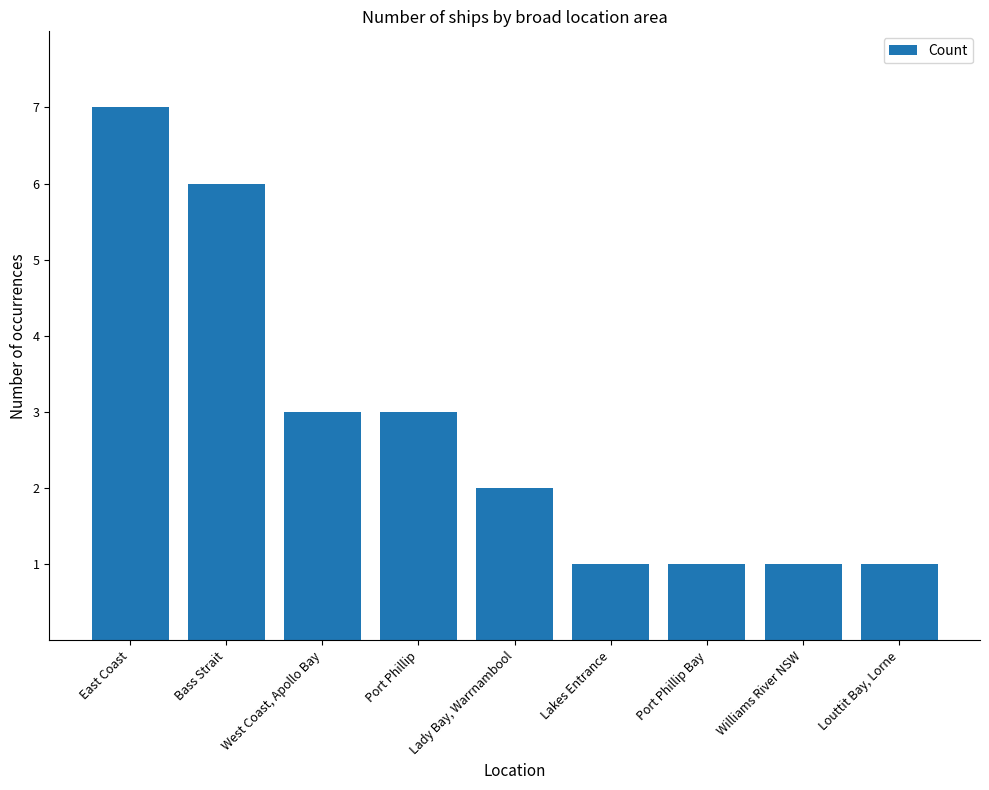

The value at Port Phillip is 1. True or false?

False